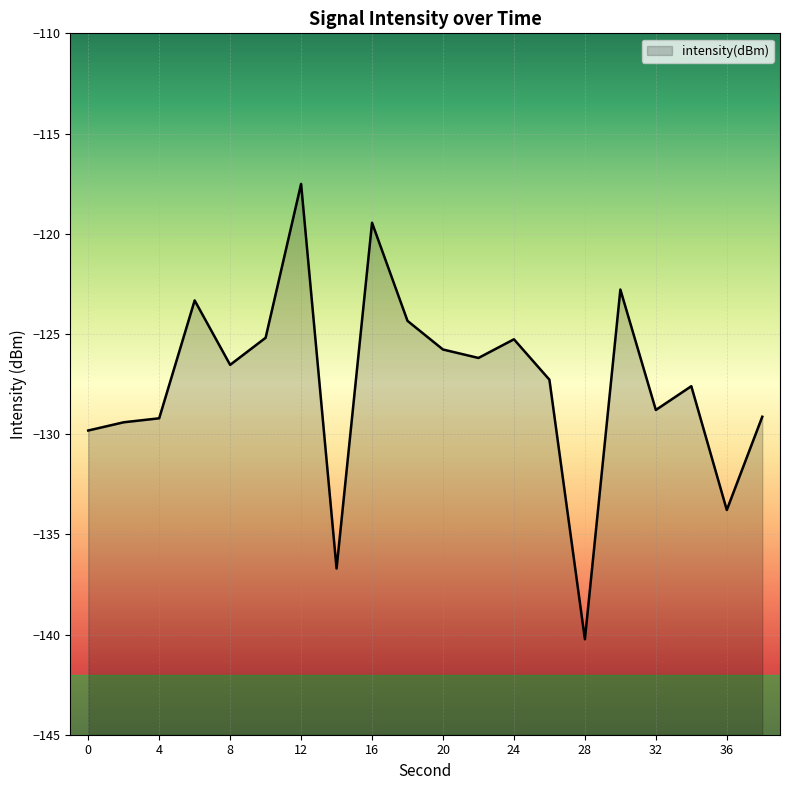

List the labels in order of value, largest first.

12, 16, 30, 6, 18, 10, 24, 20, 22, 8, 26, 34, 32, 38, 4, 2, 0, 36, 14, 28